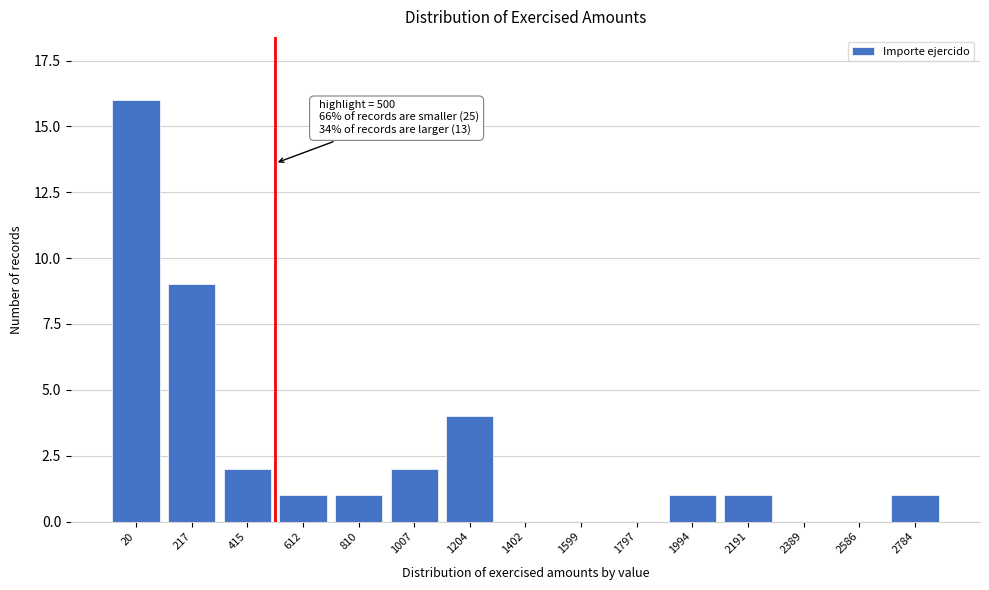

Reading left to right, what are all the values shown in this chart?

20=16	217=9	415=2	612=1	810=1	1007=2	1204=4	1402=0	1599=0	1797=0	1994=1	2191=1	2389=0	2586=0	2784=1